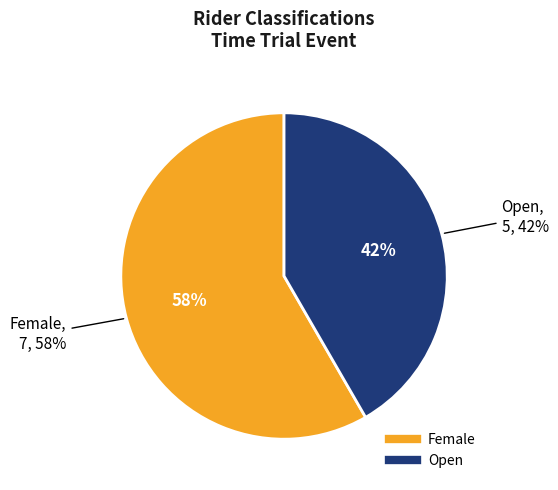

Which slice is the smallest?

Open